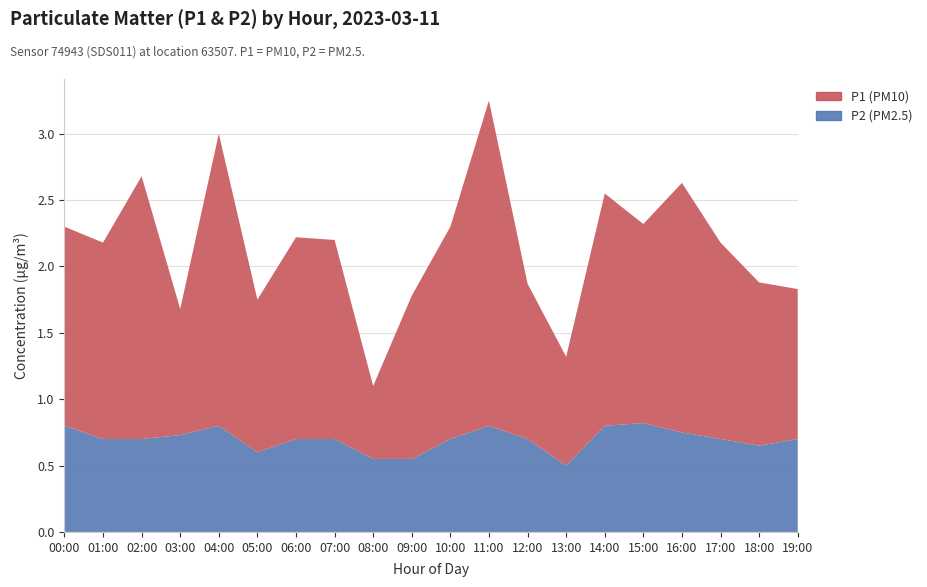

Reading left to right, what are all the values shown in this chart?

P1: 00:00=1.5	01:00=1.5	02:00=2.0	03:00=0.9	04:00=2.2	05:00=1.1	06:00=1.5	07:00=1.5	08:00=0.6	09:00=1.2	10:00=1.6	11:00=2.5	12:00=1.2	13:00=0.8	14:00=1.8	15:00=1.5	16:00=1.9	17:00=1.5	18:00=1.2	19:00=1.1
P2: 00:00=0.8	01:00=0.7	02:00=0.7	03:00=0.7	04:00=0.8	05:00=0.6	06:00=0.7	07:00=0.7	08:00=0.6	09:00=0.6	10:00=0.7	11:00=0.8	12:00=0.7	13:00=0.5	14:00=0.8	15:00=0.8	16:00=0.8	17:00=0.7	18:00=0.7	19:00=0.7